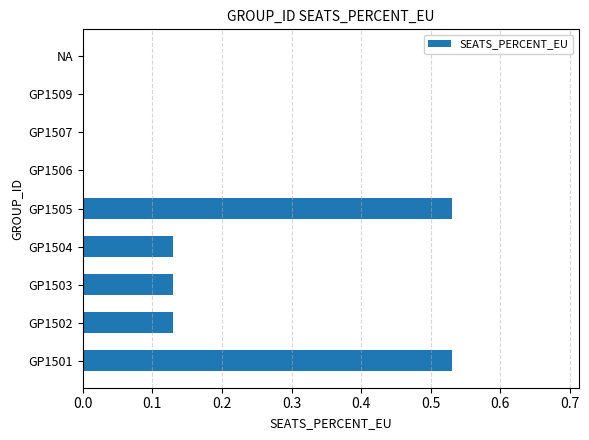

Which has a higher value, GP1502 or GP1505?

GP1505